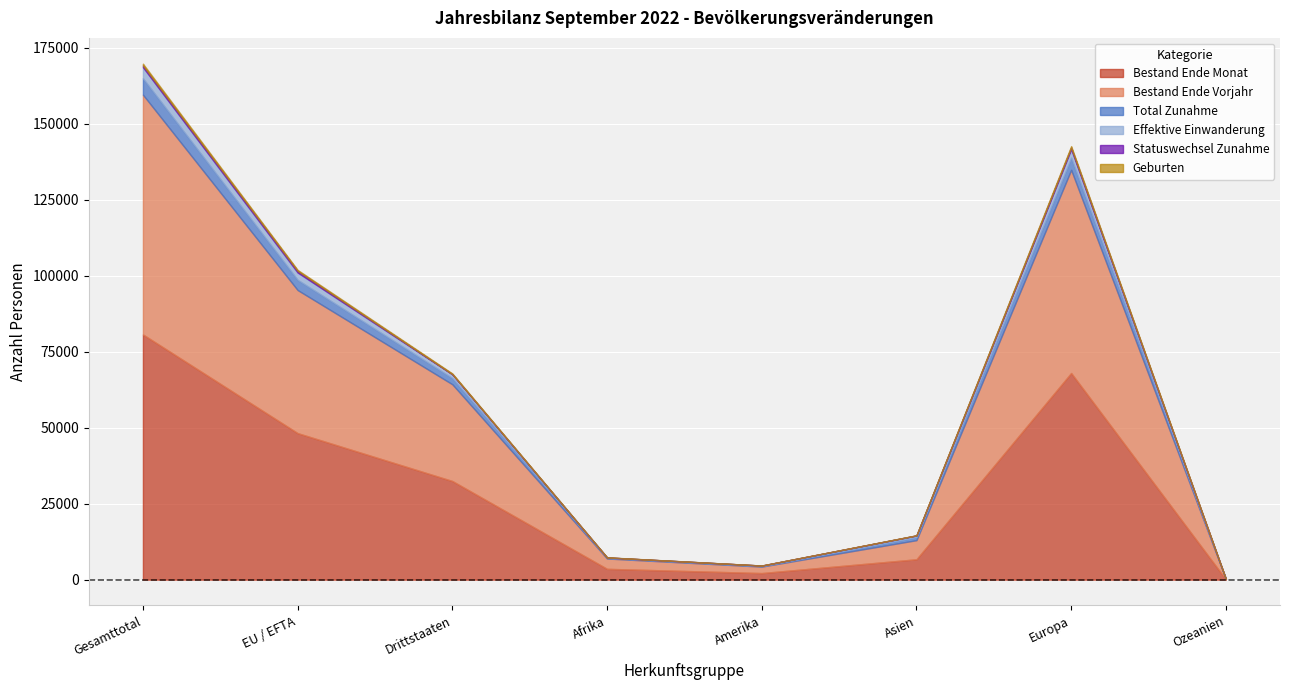

Is it true that Total Zunahme equals 183 at Amerika?

True